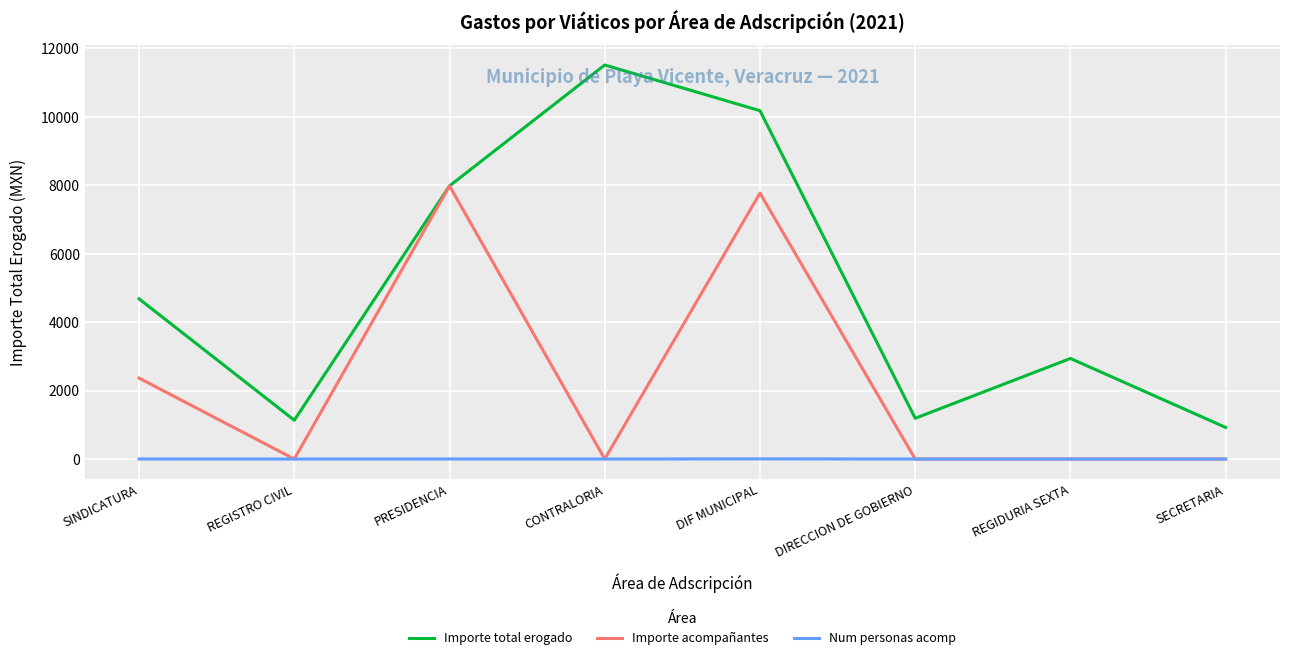

List the series in order of their peak value, highest first.

Importe total erogado, Importe acompañantes, Num personas acomp